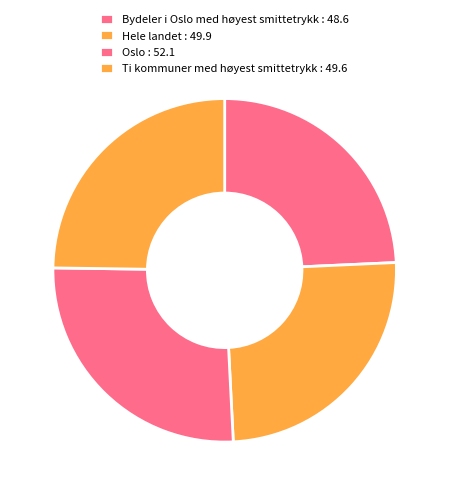

How many segments does this pie chart have?

4